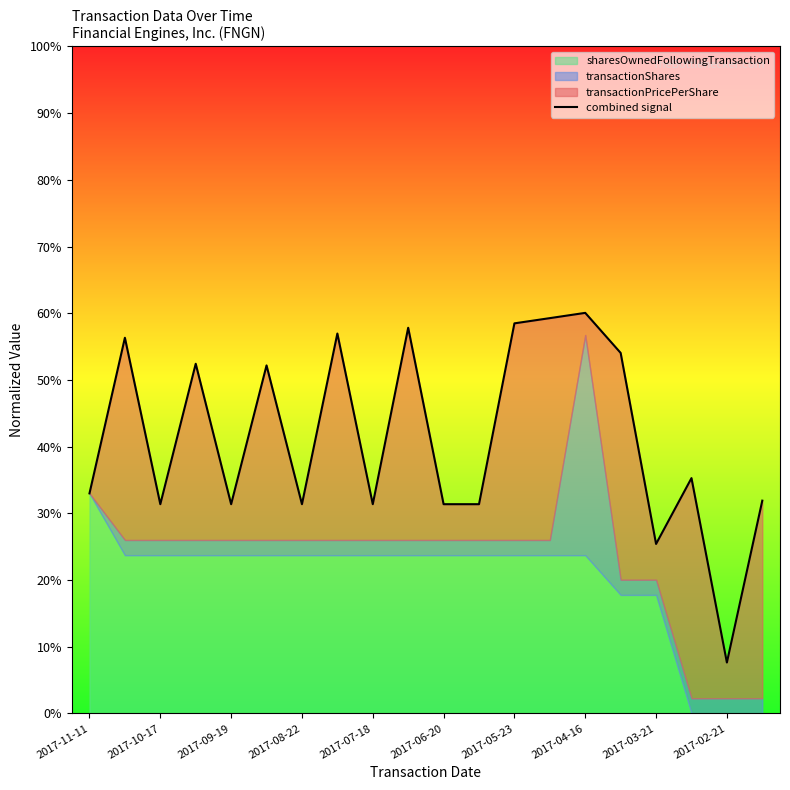

What is the difference between the second highest and minimum values?

0.5